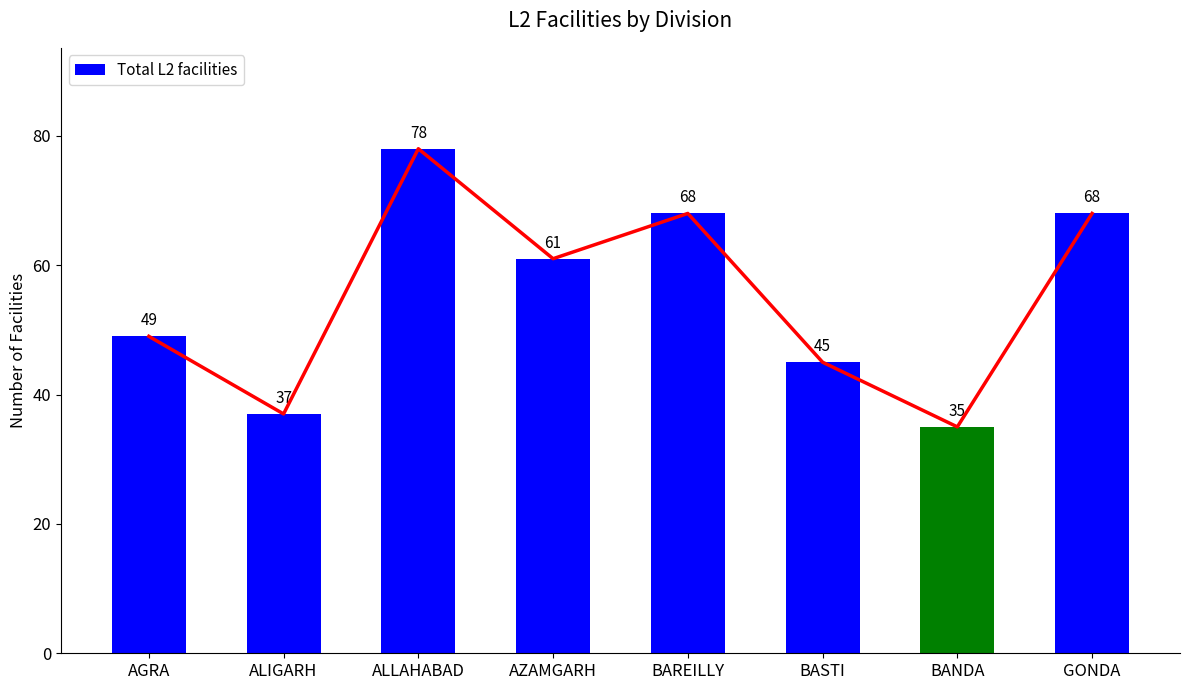

List the labels in order of value, largest first.

ALLAHABAD, BAREILLY, GONDA, AZAMGARH, AGRA, BASTI, ALIGARH, BANDA